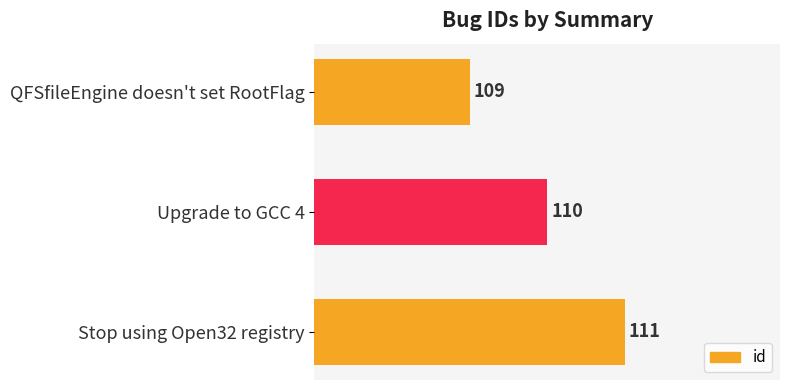

Where is the data nearest to the value 110?

Upgrade to GCC 4